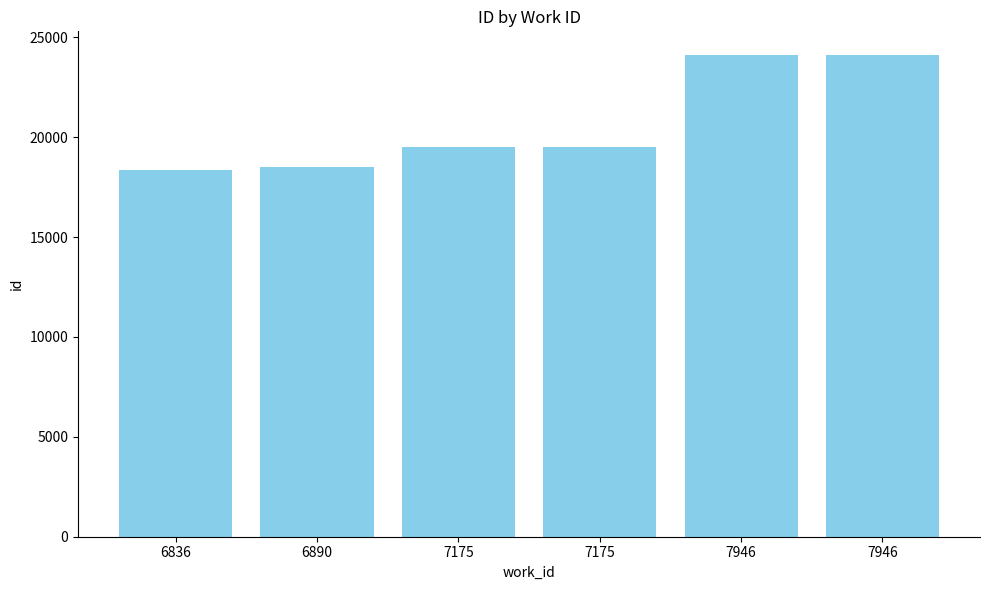

The chart shows a value of 11761 at 7175. True or false?

False